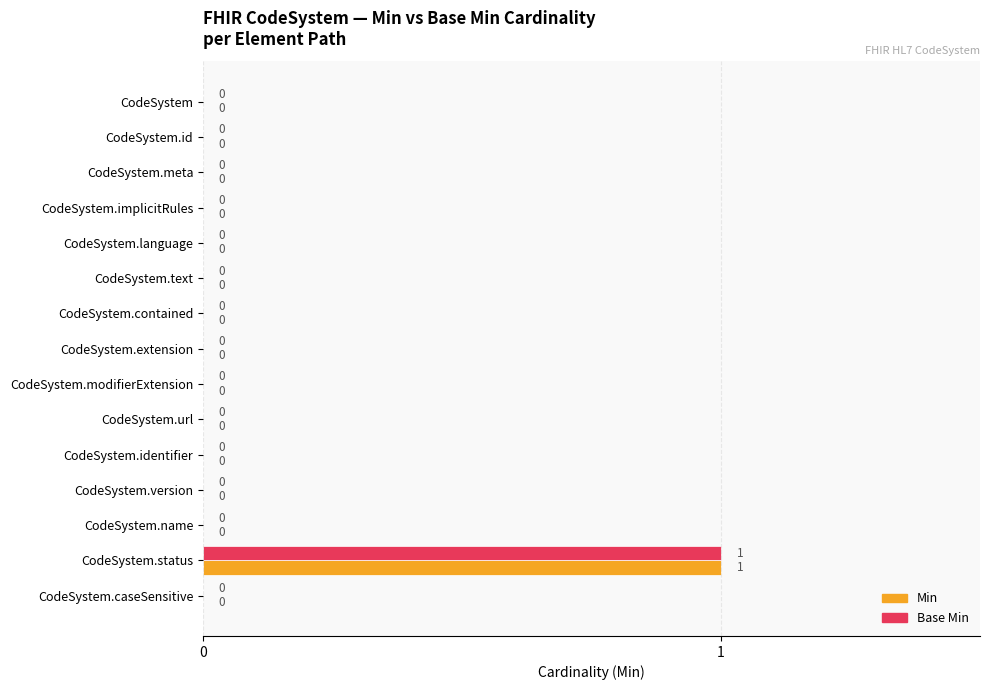

How many Base Min values are between 0 and 1?

15